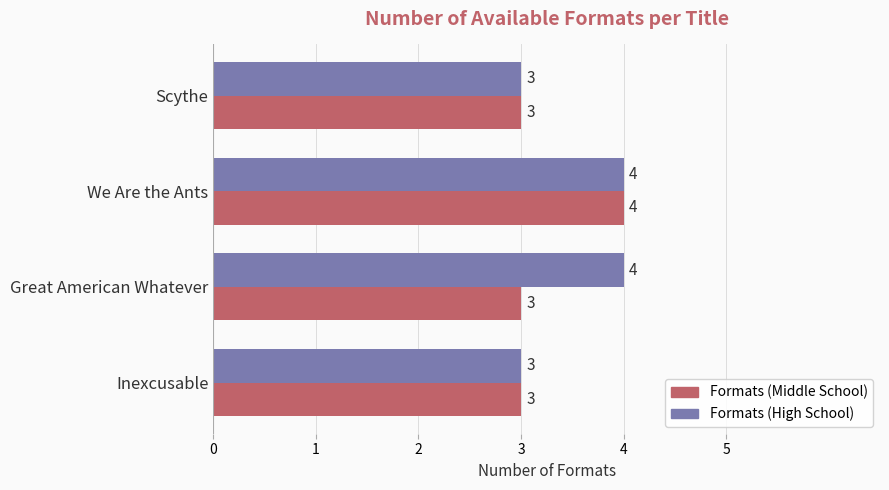

Which series has the largest total across all categories?

Formats (High School)